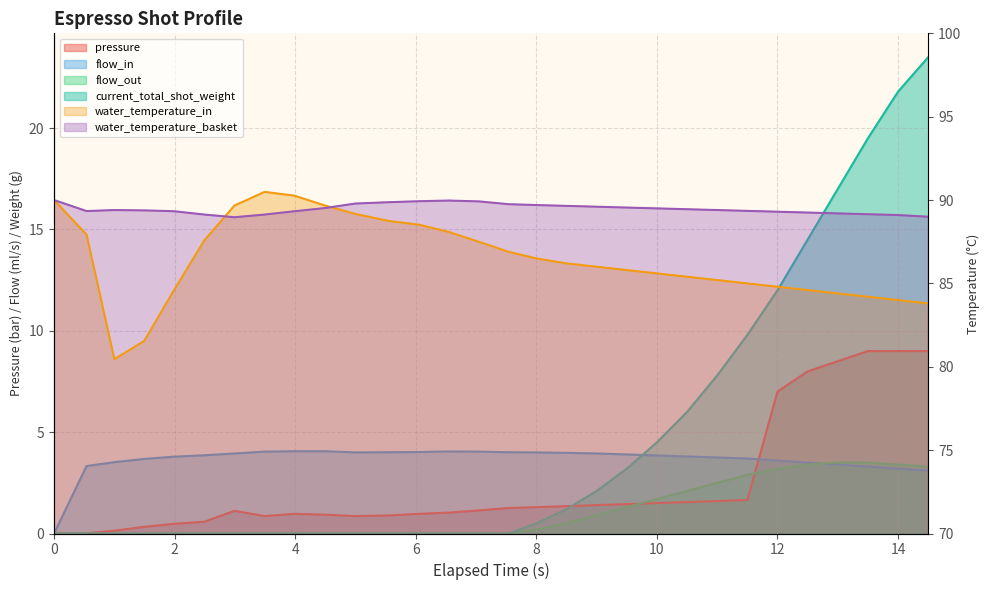

The value of current_total_shot_weight at 2 is 16.4. True or false?

False